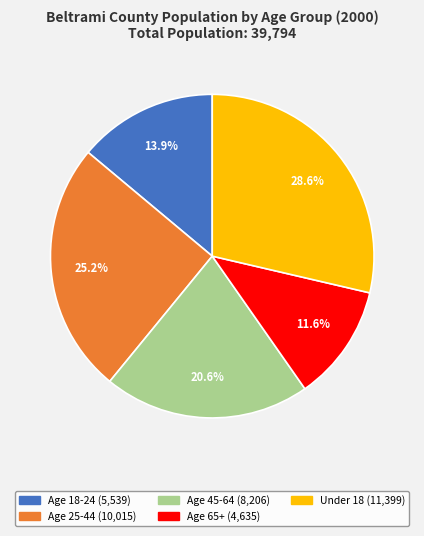

What is the ratio of the value at Age 45-64 to the value at Under 18?

0.7